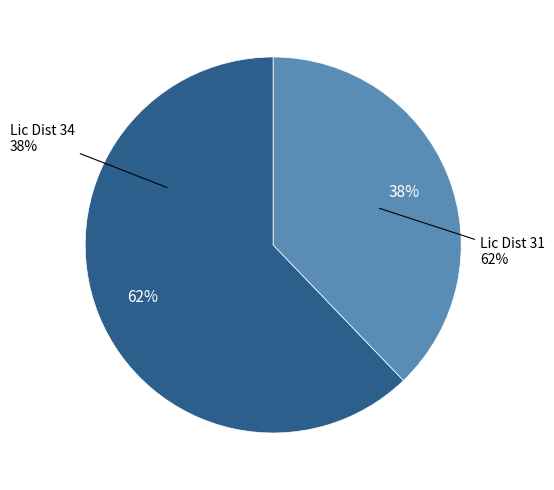

Between 31 and Other, which is larger?

31